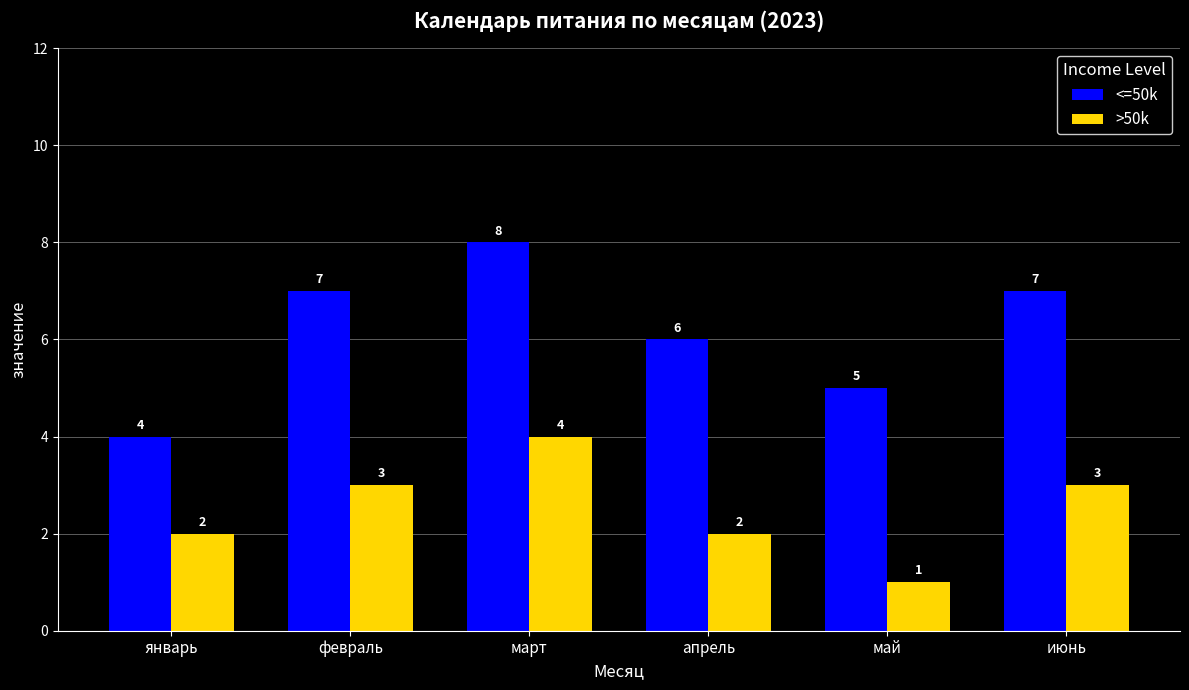

Where is <=50k nearest to the value 6?

апрель